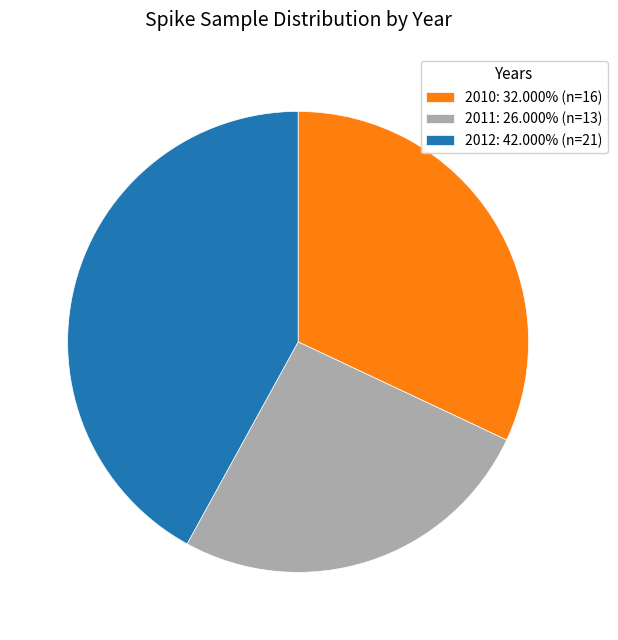

What is the ratio of the value at 2012 to the value at 2011?

1.6